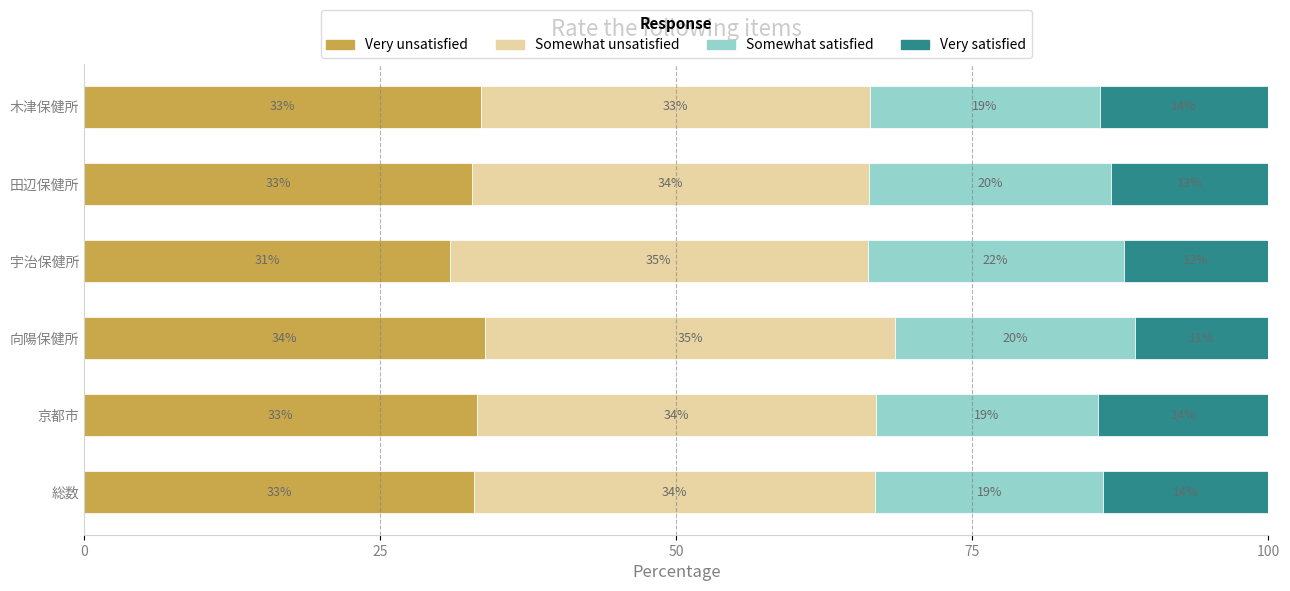

What is the total value across all series at 向陽保健所?

100.0